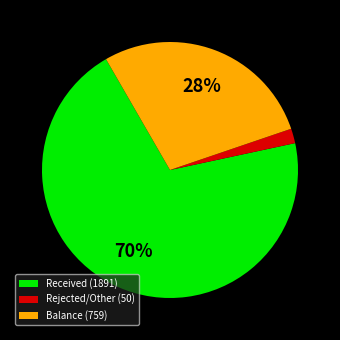

Which category has the biggest portion of the pie?

Received (1891)